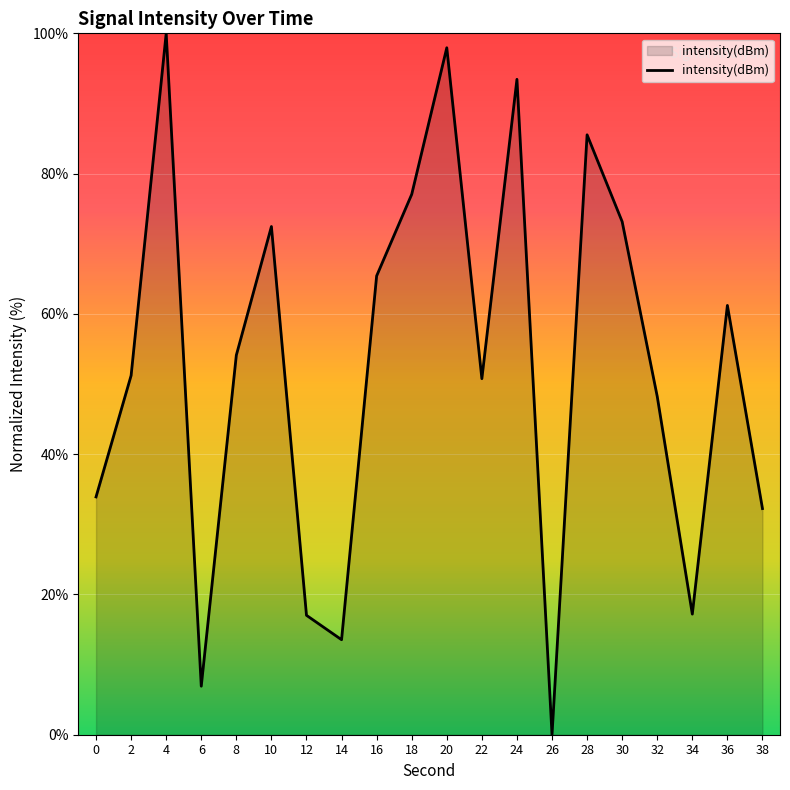

What is the difference between the maximum and minimum values?

100.0